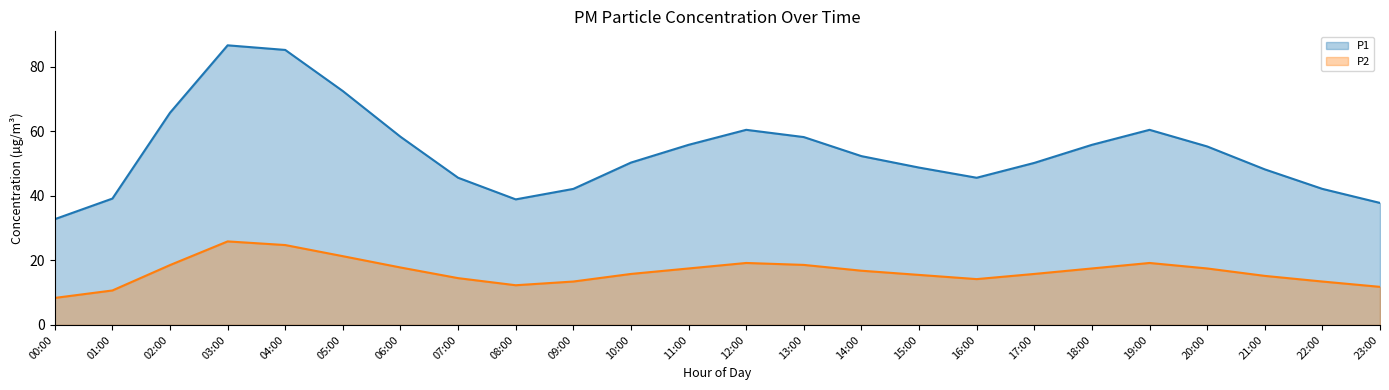

Reading left to right, list all the values displayed in this chart.

P1: 32.8	39.1	65.7	86.6	85.2	72.5	58.3	45.6	38.9	42.1	50.3	55.8	60.5	58.2	52.3	48.8	45.6	50.2	55.8	60.5	55.3	48.2	42.1	37.8
P2: 8.4	10.7	18.6	25.9	24.8	21.3	17.8	14.5	12.3	13.4	15.8	17.5	19.2	18.6	16.8	15.5	14.2	15.8	17.5	19.2	17.5	15.2	13.4	11.8